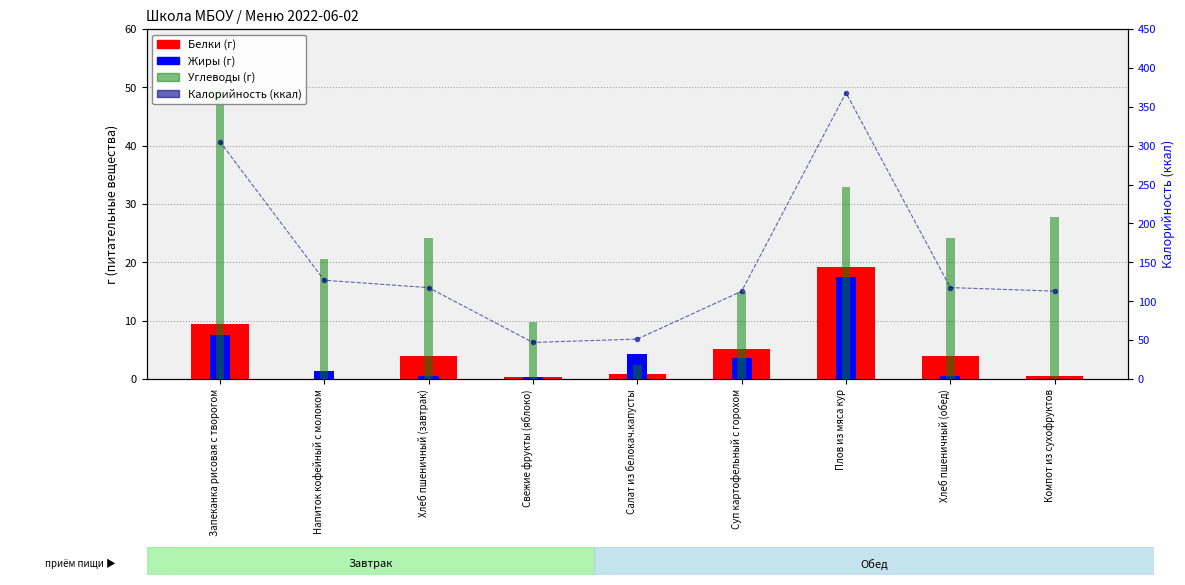

Is the value of Белки at Плов из мяса кур greater than the value of Жиры at Запеканка рисовая с творогом?

Yes